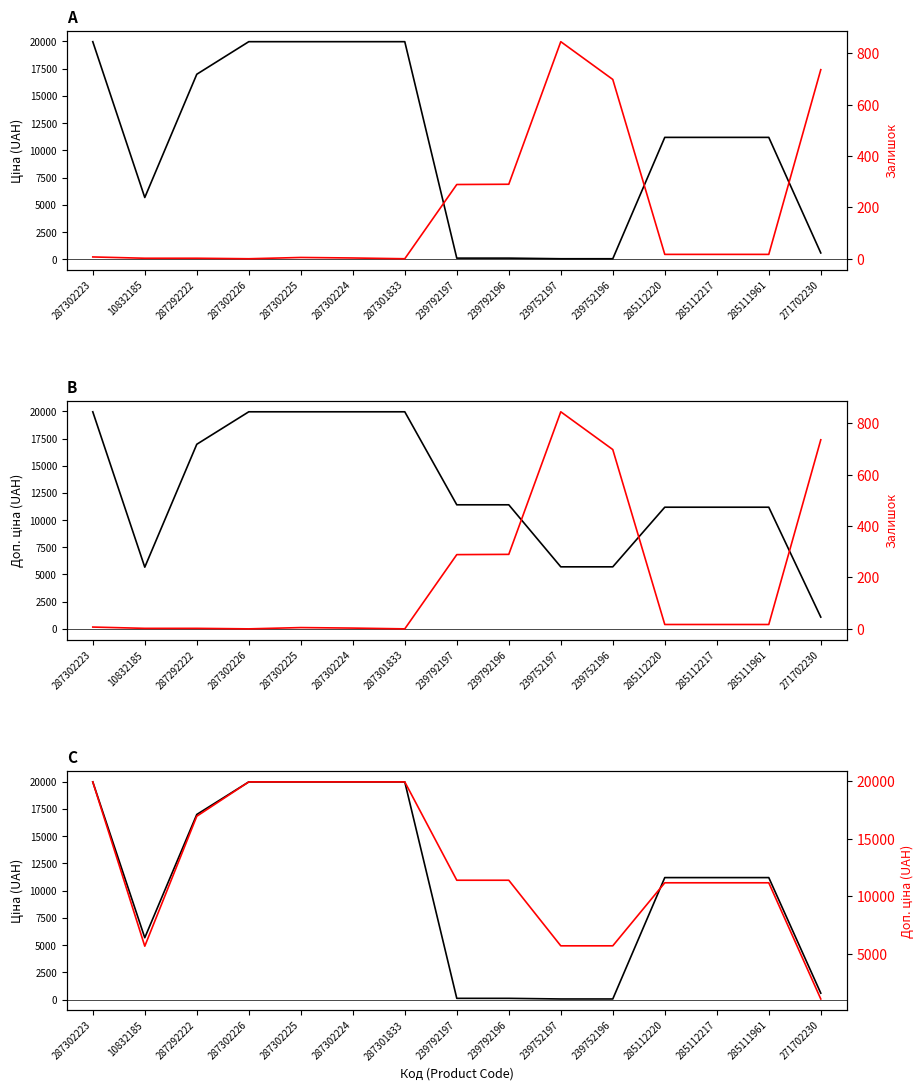

Is it true that Ціна equals 19964.2 at 287302225?

True